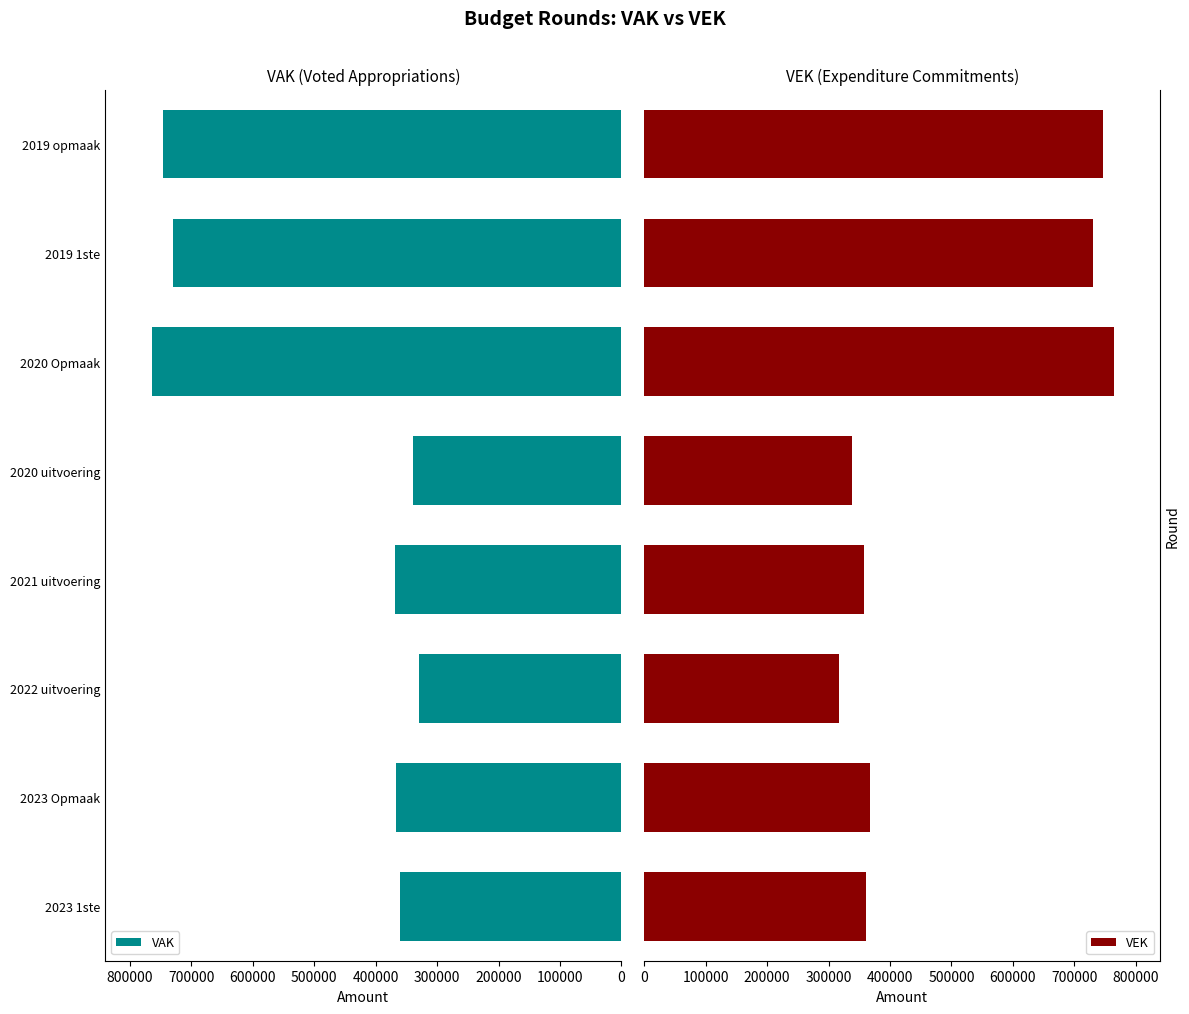

What is the highest value of the VEK series?

763651